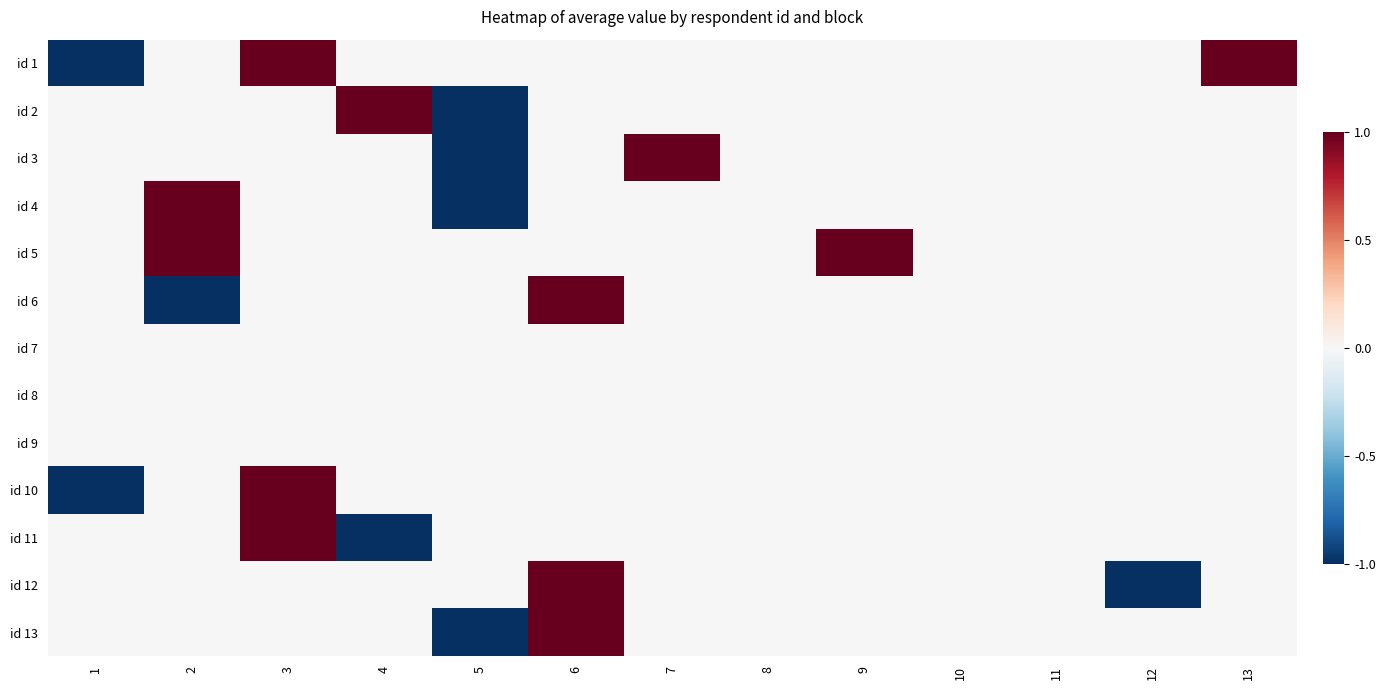

Which series has the largest range (max minus min)?

id 1